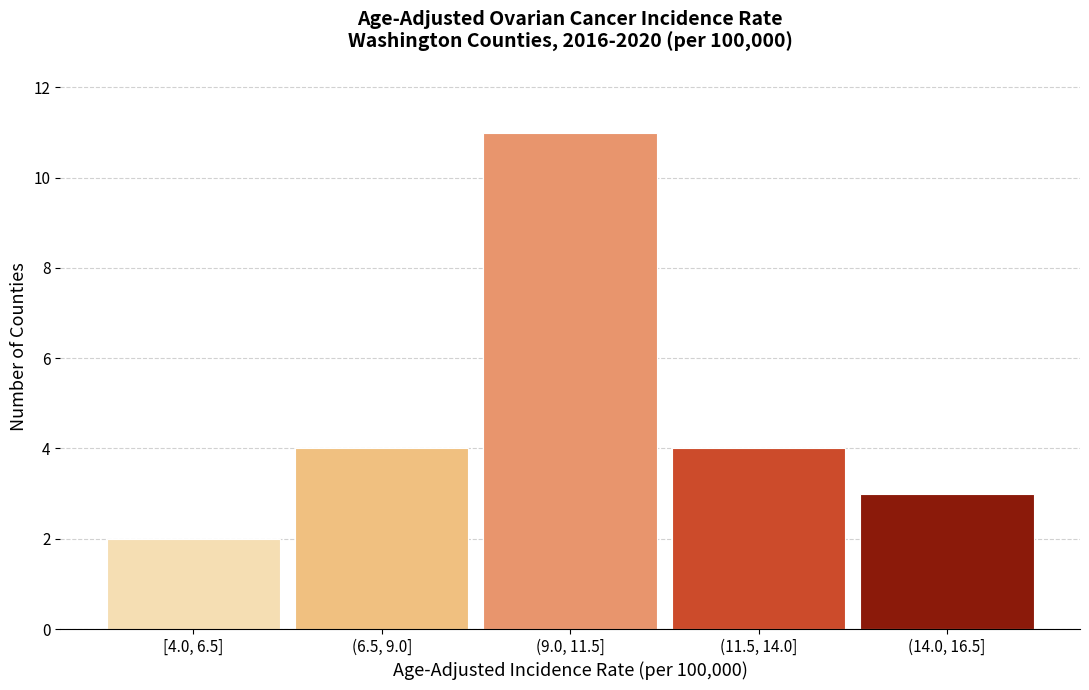

Reading right to left, what are all the values shown in this chart?

3	4	11	4	2